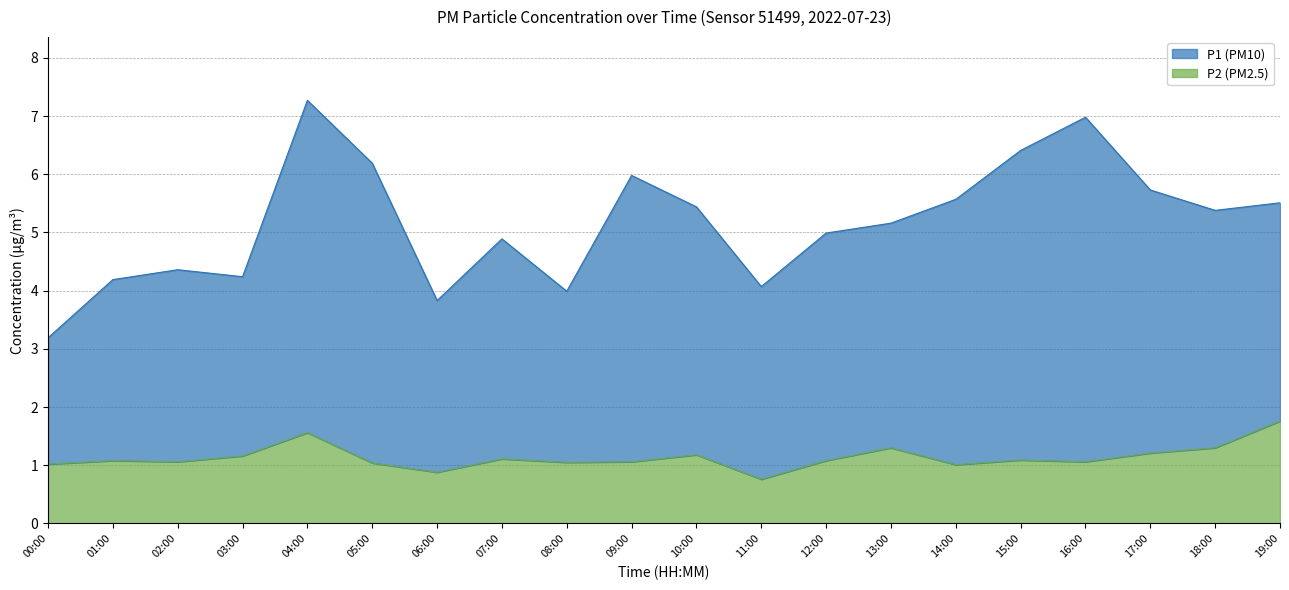

How many lines are shown in the chart?

2